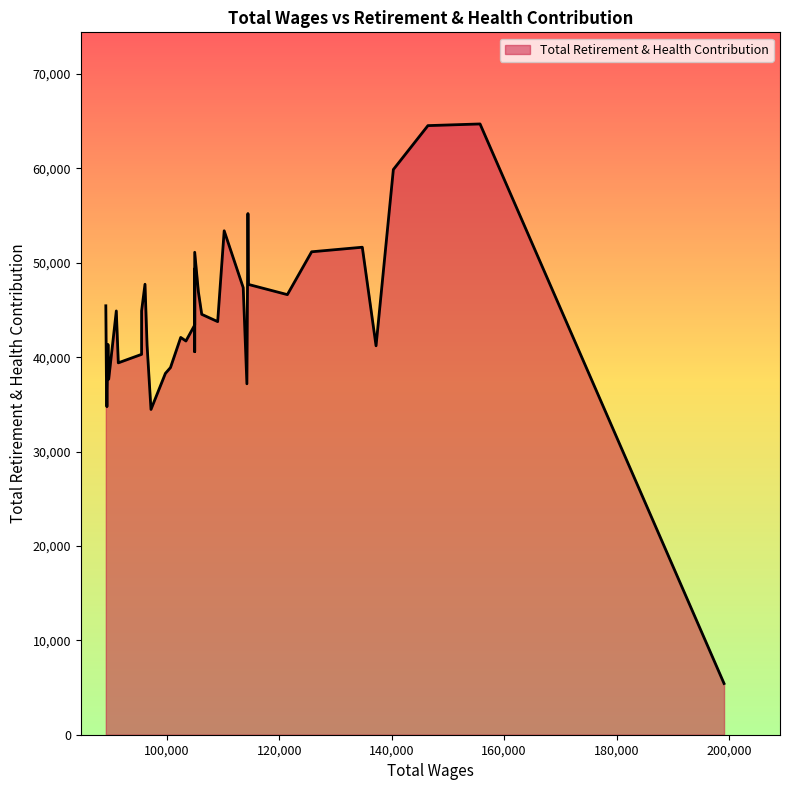

At which category does the data reach its first local peak?

1